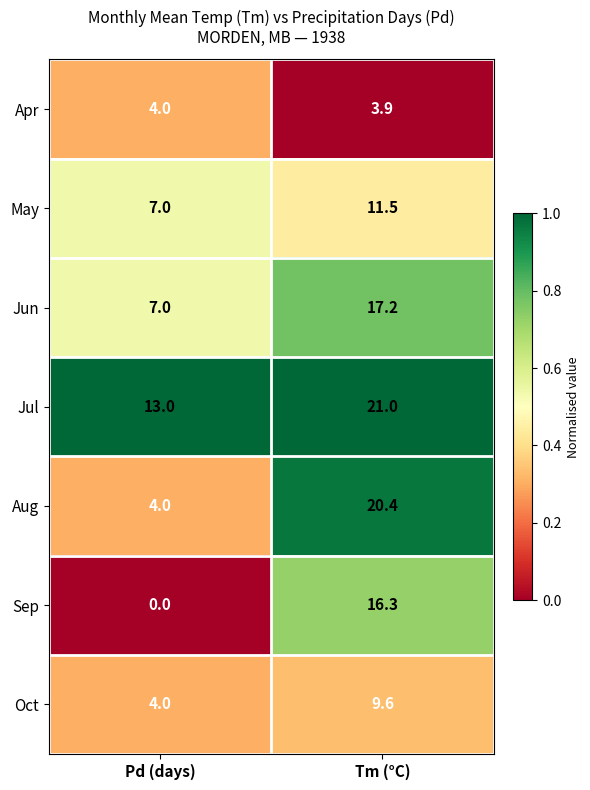

Which series has the largest range (max minus min)?

Aug